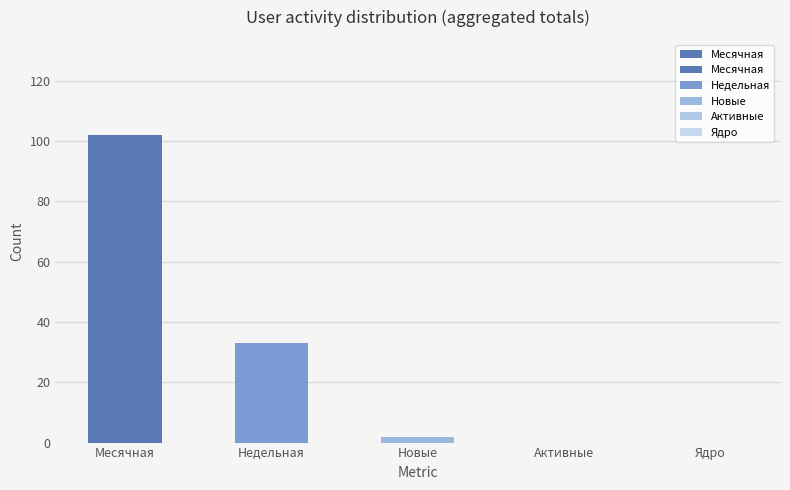

How many values are below 2?

2